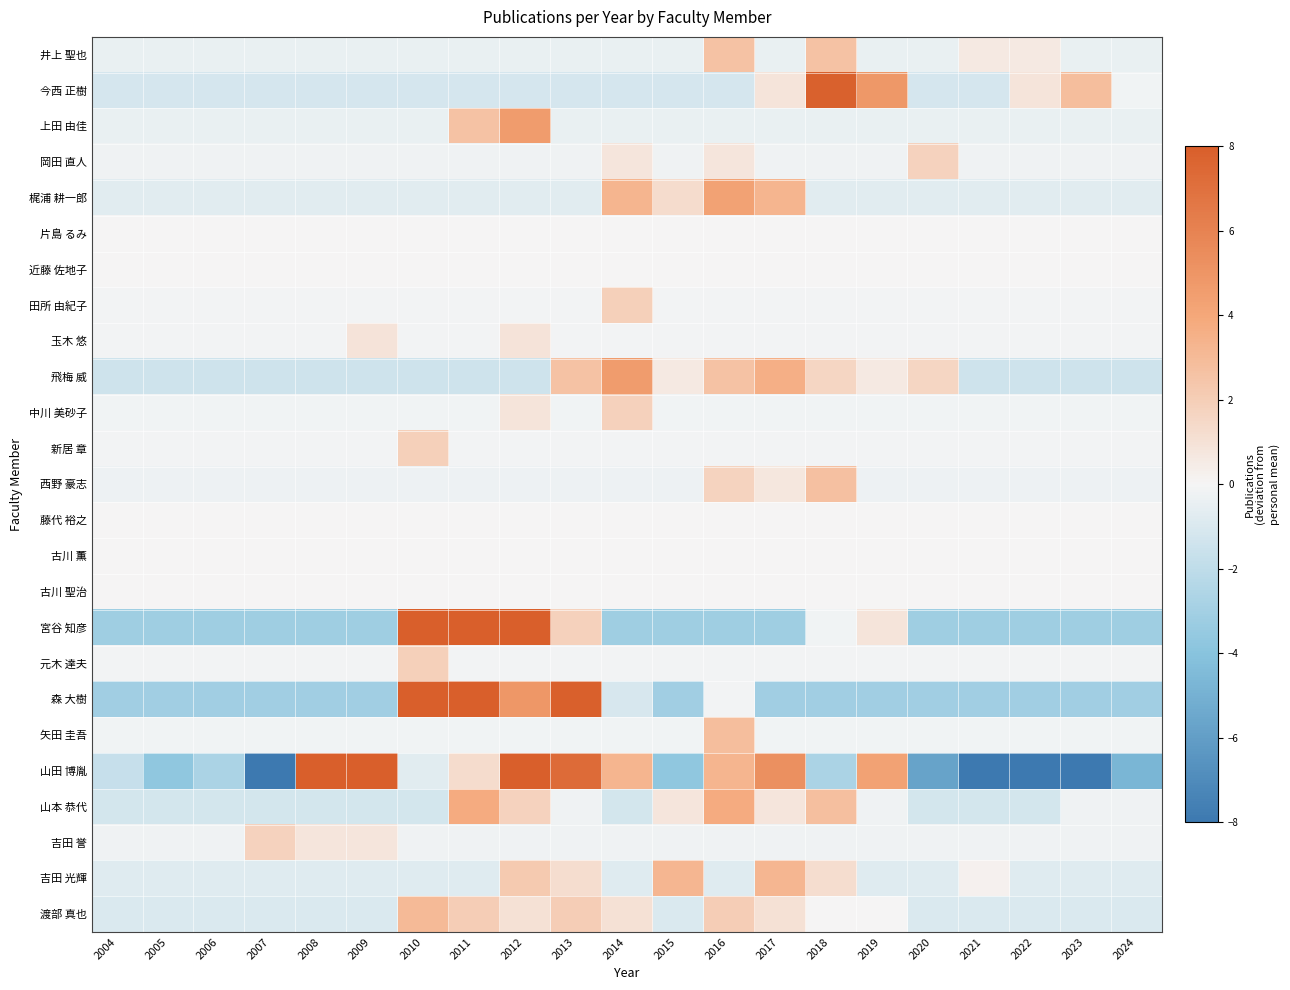

Reading left to right, what are all the values shown in this chart?

井上 聖也: 2004=-0.4	2005=-0.4	2006=-0.4	2007=-0.4	2008=-0.4	2009=-0.4	2010=-0.4	2011=-0.4	2012=-0.4	2013=-0.4	2014=-0.4	2015=-0.4	2016=2.6	2017=-0.4	2018=2.6	2019=-0.4	2020=-0.4	2021=0.6	2022=0.6	2023=-0.4	2024=-0.4
今西 正樹: 2004=-1.1	2005=-1.1	2006=-1.1	2007=-1.1	2008=-1.1	2009=-1.1	2010=-1.1	2011=-1.1	2012=-1.1	2013=-1.1	2014=-1.1	2015=-1.1	2016=-1.1	2017=0.9	2018=7.9	2019=4.9	2020=-1.1	2021=-1.1	2022=0.9	2023=2.9	2024=-0.1
上田 由佳: 2004=-0.4	2005=-0.4	2006=-0.4	2007=-0.4	2008=-0.4	2009=-0.4	2010=-0.4	2011=2.6	2012=4.6	2013=-0.4	2014=-0.4	2015=-0.4	2016=-0.4	2017=-0.4	2018=-0.4	2019=-0.4	2020=-0.4	2021=-0.4	2022=-0.4	2023=-0.4	2024=-0.4
岡田 直人: 2004=-0.2	2005=-0.2	2006=-0.2	2007=-0.2	2008=-0.2	2009=-0.2	2010=-0.2	2011=-0.2	2012=-0.2	2013=-0.2	2014=0.8	2015=-0.2	2016=0.8	2017=-0.2	2018=-0.2	2019=-0.2	2020=1.8	2021=-0.2	2022=-0.2	2023=-0.2	2024=-0.2
梶浦 耕一郎: 2004=-0.7	2005=-0.7	2006=-0.7	2007=-0.7	2008=-0.7	2009=-0.7	2010=-0.7	2011=-0.7	2012=-0.7	2013=-0.7	2014=3.3	2015=1.3	2016=4.3	2017=3.3	2018=-0.7	2019=-0.7	2020=-0.7	2021=-0.7	2022=-0.7	2023=-0.7	2024=-0.7
片島 るみ: 2004=0.0	2005=0.0	2006=0.0	2007=0.0	2008=0.0	2009=0.0	2010=0.0	2011=0.0	2012=0.0	2013=0.0	2014=0.0	2015=0.0	2016=0.0	2017=0.0	2018=0.0	2019=0.0	2020=0.0	2021=0.0	2022=0.0	2023=0.0	2024=0.0
近藤 佐地子: 2004=0.0	2005=0.0	2006=0.0	2007=0.0	2008=0.0	2009=0.0	2010=0.0	2011=0.0	2012=0.0	2013=0.0	2014=0.0	2015=0.0	2016=0.0	2017=0.0	2018=0.0	2019=0.0	2020=0.0	2021=0.0	2022=0.0	2023=0.0	2024=0.0
田所 由紀子: 2004=-0.1	2005=-0.1	2006=-0.1	2007=-0.1	2008=-0.1	2009=-0.1	2010=-0.1	2011=-0.1	2012=-0.1	2013=-0.1	2014=1.9	2015=-0.1	2016=-0.1	2017=-0.1	2018=-0.1	2019=-0.1	2020=-0.1	2021=-0.1	2022=-0.1	2023=-0.1	2024=-0.1
玉木 悠: 2004=-0.1	2005=-0.1	2006=-0.1	2007=-0.1	2008=-0.1	2009=0.9	2010=-0.1	2011=-0.1	2012=0.9	2013=-0.1	2014=-0.1	2015=-0.1	2016=-0.1	2017=-0.1	2018=-0.1	2019=-0.1	2020=-0.1	2021=-0.1	2022=-0.1	2023=-0.1	2024=-0.1
飛梅 威: 2004=-1.4	2005=-1.4	2006=-1.4	2007=-1.4	2008=-1.4	2009=-1.4	2010=-1.4	2011=-1.4	2012=-1.4	2013=2.6	2014=4.6	2015=0.6	2016=2.6	2017=3.6	2018=1.6	2019=0.6	2020=1.6	2021=-1.4	2022=-1.4	2023=-1.4	2024=-1.4
中川 美砂子: 2004=-0.1	2005=-0.1	2006=-0.1	2007=-0.1	2008=-0.1	2009=-0.1	2010=-0.1	2011=-0.1	2012=0.9	2013=-0.1	2014=1.9	2015=-0.1	2016=-0.1	2017=-0.1	2018=-0.1	2019=-0.1	2020=-0.1	2021=-0.1	2022=-0.1	2023=-0.1	2024=-0.1
新居 章: 2004=-0.1	2005=-0.1	2006=-0.1	2007=-0.1	2008=-0.1	2009=-0.1	2010=1.9	2011=-0.1	2012=-0.1	2013=-0.1	2014=-0.1	2015=-0.1	2016=-0.1	2017=-0.1	2018=-0.1	2019=-0.1	2020=-0.1	2021=-0.1	2022=-0.1	2023=-0.1	2024=-0.1
西野 豪志: 2004=-0.3	2005=-0.3	2006=-0.3	2007=-0.3	2008=-0.3	2009=-0.3	2010=-0.3	2011=-0.3	2012=-0.3	2013=-0.3	2014=-0.3	2015=-0.3	2016=1.7	2017=0.7	2018=2.7	2019=-0.3	2020=-0.3	2021=-0.3	2022=-0.3	2023=-0.3	2024=-0.3
藤代 裕之: 2004=0.0	2005=0.0	2006=0.0	2007=0.0	2008=0.0	2009=0.0	2010=0.0	2011=0.0	2012=0.0	2013=0.0	2014=0.0	2015=0.0	2016=0.0	2017=0.0	2018=0.0	2019=0.0	2020=0.0	2021=0.0	2022=0.0	2023=0.0	2024=0.0
古川 薫: 2004=0.0	2005=0.0	2006=0.0	2007=0.0	2008=0.0	2009=0.0	2010=0.0	2011=0.0	2012=0.0	2013=0.0	2014=0.0	2015=0.0	2016=0.0	2017=0.0	2018=0.0	2019=0.0	2020=0.0	2021=0.0	2022=0.0	2023=0.0	2024=0.0
古川 聖治: 2004=0.0	2005=0.0	2006=0.0	2007=0.0	2008=0.0	2009=0.0	2010=0.0	2011=0.0	2012=0.0	2013=0.0	2014=0.0	2015=0.0	2016=0.0	2017=0.0	2018=0.0	2019=0.0	2020=0.0	2021=0.0	2022=0.0	2023=0.0	2024=0.0
宮谷 知彦: 2004=-3.1	2005=-3.1	2006=-3.1	2007=-3.1	2008=-3.1	2009=-3.1	2010=15.9	2011=16.9	2012=11.9	2013=1.9	2014=-3.1	2015=-3.1	2016=-3.1	2017=-3.1	2018=-0.1	2019=0.9	2020=-3.1	2021=-3.1	2022=-3.1	2023=-3.1	2024=-3.1
元木 達夫: 2004=-0.1	2005=-0.1	2006=-0.1	2007=-0.1	2008=-0.1	2009=-0.1	2010=1.9	2011=-0.1	2012=-0.1	2013=-0.1	2014=-0.1	2015=-0.1	2016=-0.1	2017=-0.1	2018=-0.1	2019=-0.1	2020=-0.1	2021=-0.1	2022=-0.1	2023=-0.1	2024=-0.1
森 大樹: 2004=-3.1	2005=-3.1	2006=-3.1	2007=-3.1	2008=-3.1	2009=-3.1	2010=9.9	2011=24.9	2012=4.9	2013=7.9	2014=-1.1	2015=-3.1	2016=-0.1	2017=-3.1	2018=-3.1	2019=-3.1	2020=-3.1	2021=-3.1	2022=-3.1	2023=-3.1	2024=-3.1
矢田 圭吾: 2004=-0.1	2005=-0.1	2006=-0.1	2007=-0.1	2008=-0.1	2009=-0.1	2010=-0.1	2011=-0.1	2012=-0.1	2013=-0.1	2014=-0.1	2015=-0.1	2016=2.9	2017=-0.1	2018=-0.1	2019=-0.1	2020=-0.1	2021=-0.1	2022=-0.1	2023=-0.1	2024=-0.1
山田 博胤: 2004=-1.7	2005=-3.7	2006=-2.7	2007=-8.7	2008=20.3	2009=12.3	2010=-0.7	2011=1.3	2012=8.3	2013=7.3	2014=3.3	2015=-3.7	2016=3.3	2017=5.3	2018=-2.7	2019=4.3	2020=-5.7	2021=-10.7	2022=-10.7	2023=-9.7	2024=-4.7
山本 恭代: 2004=-1.2	2005=-1.2	2006=-1.2	2007=-1.2	2008=-1.2	2009=-1.2	2010=-1.2	2011=3.8	2012=1.8	2013=-0.2	2014=-1.2	2015=0.8	2016=3.8	2017=0.8	2018=2.8	2019=-0.2	2020=-1.2	2021=-1.2	2022=-1.2	2023=-0.2	2024=-0.2
吉田 誉: 2004=-0.2	2005=-0.2	2006=-0.2	2007=1.8	2008=0.8	2009=0.8	2010=-0.2	2011=-0.2	2012=-0.2	2013=-0.2	2014=-0.2	2015=-0.2	2016=-0.2	2017=-0.2	2018=-0.2	2019=-0.2	2020=-0.2	2021=-0.2	2022=-0.2	2023=-0.2	2024=-0.2
吉田 光輝: 2004=-0.8	2005=-0.8	2006=-0.8	2007=-0.8	2008=-0.8	2009=-0.8	2010=-0.8	2011=-0.8	2012=2.2	2013=1.2	2014=-0.8	2015=3.2	2016=-0.8	2017=3.2	2018=1.2	2019=-0.8	2020=-0.8	2021=0.2	2022=-0.8	2023=-0.8	2024=-0.8
渡部 真也: 2004=-1.0	2005=-1.0	2006=-1.0	2007=-1.0	2008=-1.0	2009=-1.0	2010=3.0	2011=2.0	2012=1.0	2013=2.0	2014=1.0	2015=-1.0	2016=2.0	2017=1.0	2018=0.0	2019=0.0	2020=-1.0	2021=-1.0	2022=-1.0	2023=-1.0	2024=-1.0